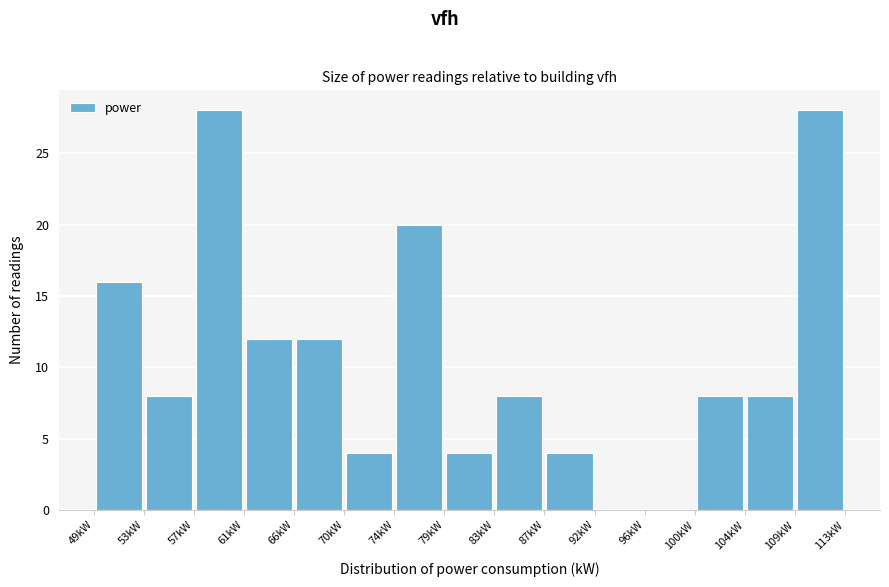

Reading left to right, transcribe this chart: for each bar, give the range it covers on the x-axis and its height. Neither the bar edges nor the heights are printed on the chart, so give them approximately, as read against the axes.

48.5 to 53.0: 16
53.0 to 57.0: 8
57.0 to 61.5: 28
61.5 to 65.5: 12
65.5 to 70.0: 12
70.0 to 74.5: 4
74.5 to 78.5: 20
78.5 to 83.0: 4
83.0 to 87.5: 8
87.5 to 91.5: 4
91.5 to 96.0: 0
96.0 to 100.0: 0
100.0 to 104.5: 8
104.5 to 109.0: 8
109.0 to 113.0: 28